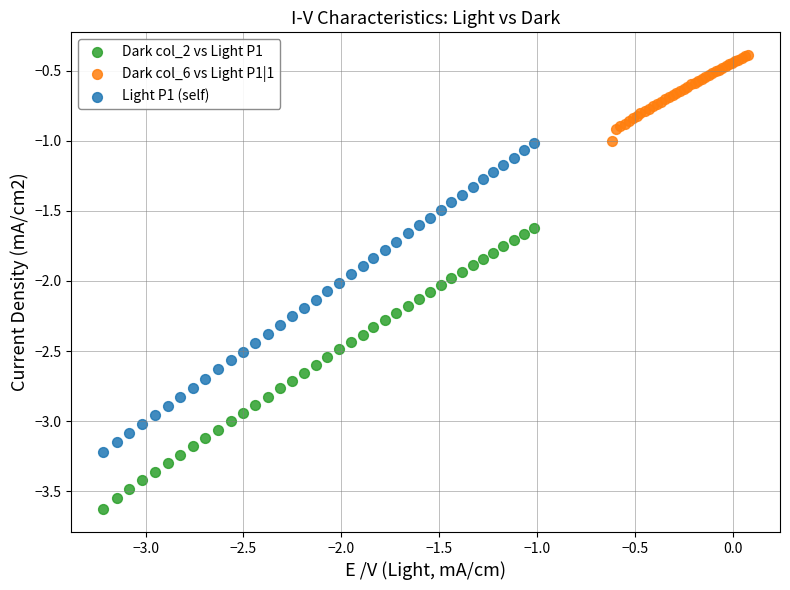

Which series has the largest Y range (max minus min)?

Light P1 (self)